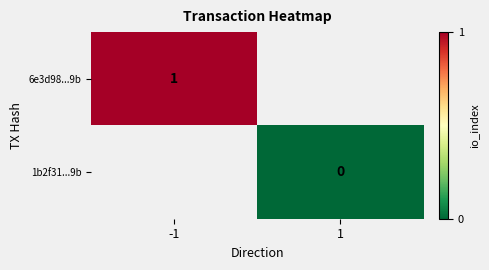

Which category has the highest value across all series?

-1